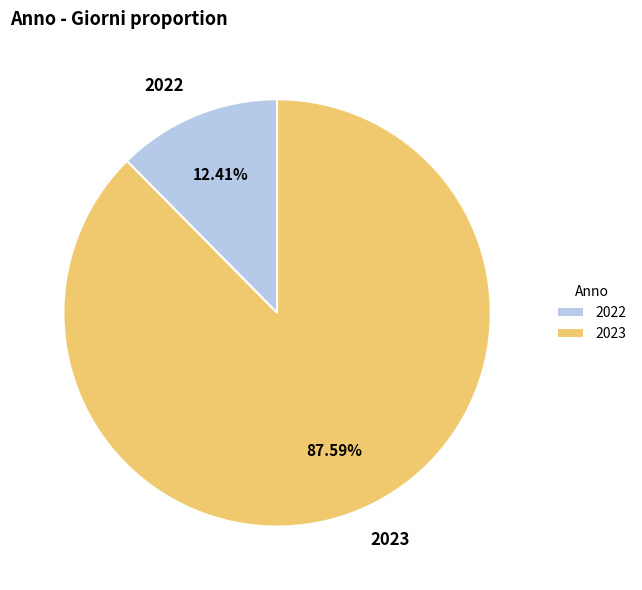

How many segments does this pie chart have?

2